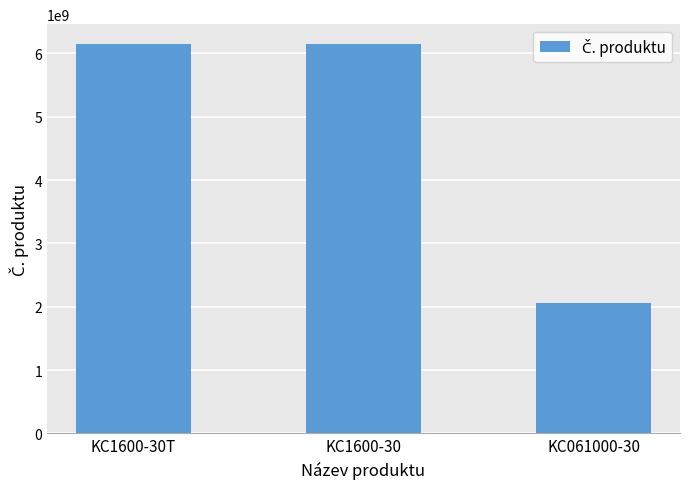

What is the approximate value at KC1600-30, to the nearest 100?

6151703200